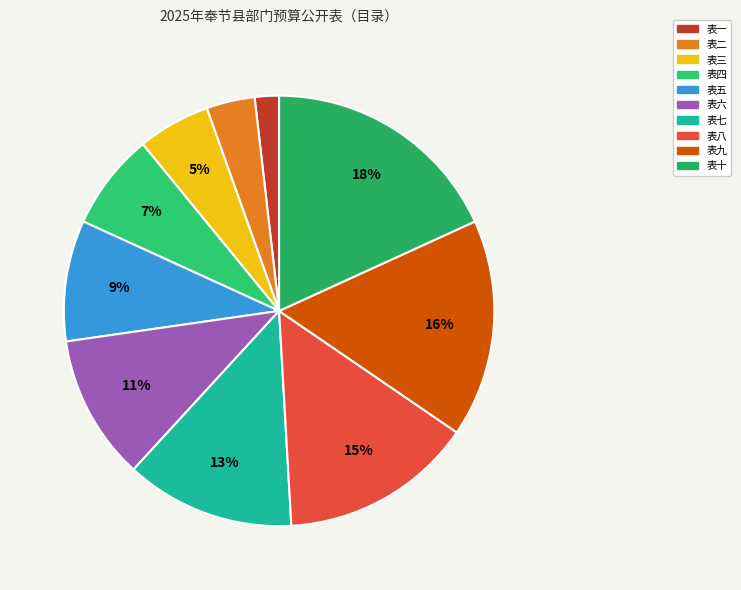

True or false: 表五 accounts for 21% of the total.

False